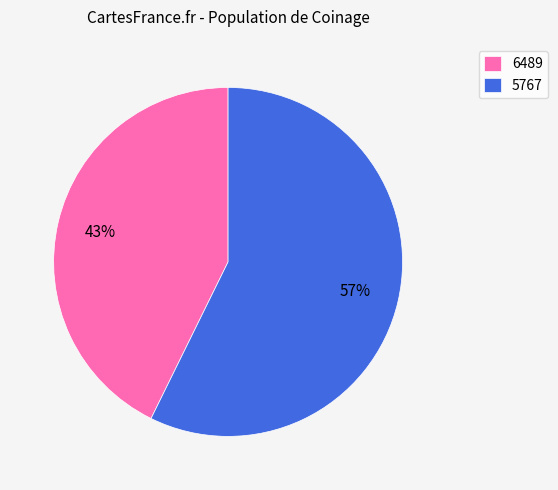

Is there a majority slice in this chart?

Yes